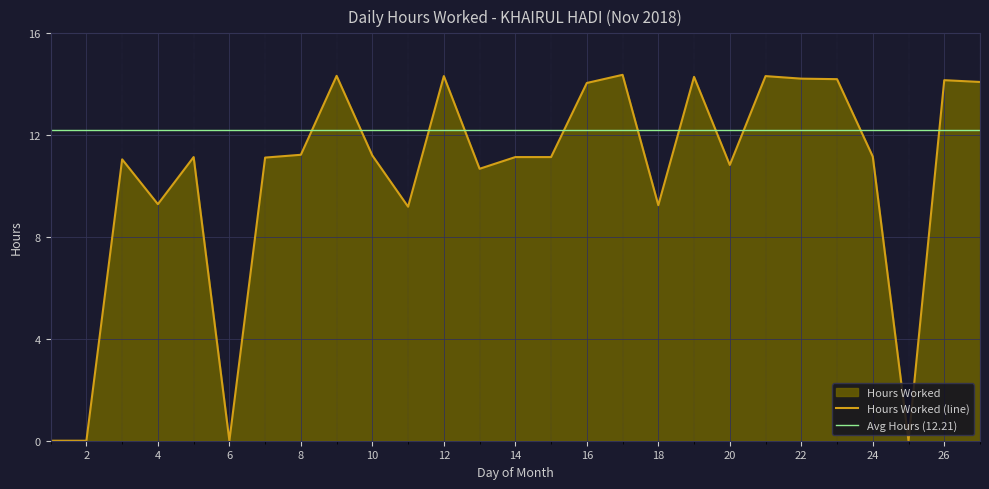

Reading right to left, extract all data points from this chart.

27=14.1	26=14.2	25=0.0	24=11.2	23=14.2	22=14.2	21=14.3	20=10.8	19=14.3	18=9.2	17=14.4	16=14.1	15=11.1	14=11.1	13=10.7	12=14.3	11=9.2	10=11.2	9=14.3	8=11.2	7=11.1	6=0.0	5=11.1	4=9.3	3=11.1	2=0.0	1=0.0